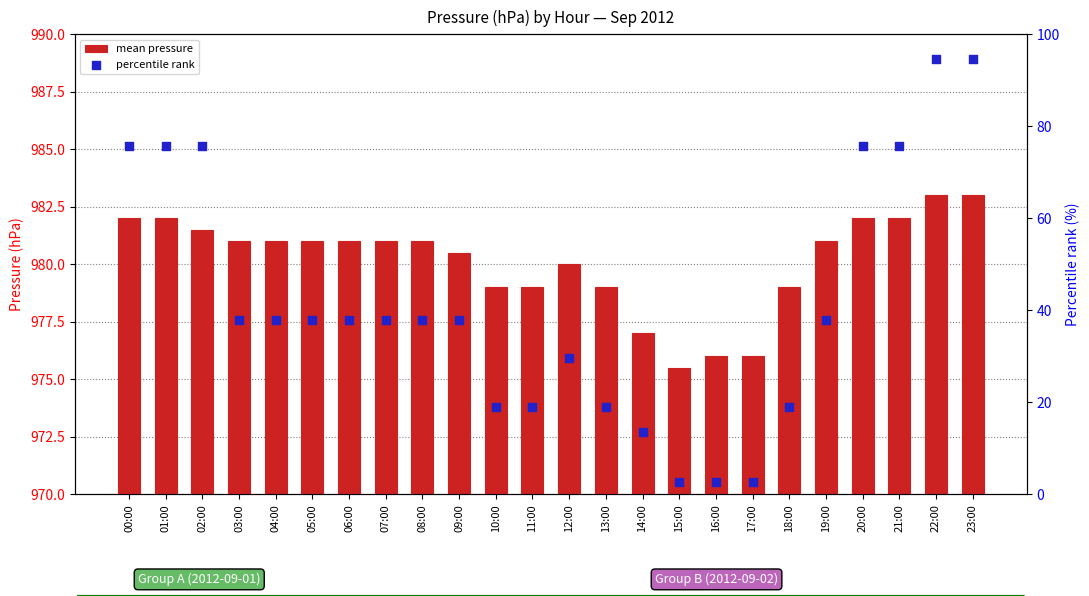

Which series has the largest total across all categories?

mean pressure